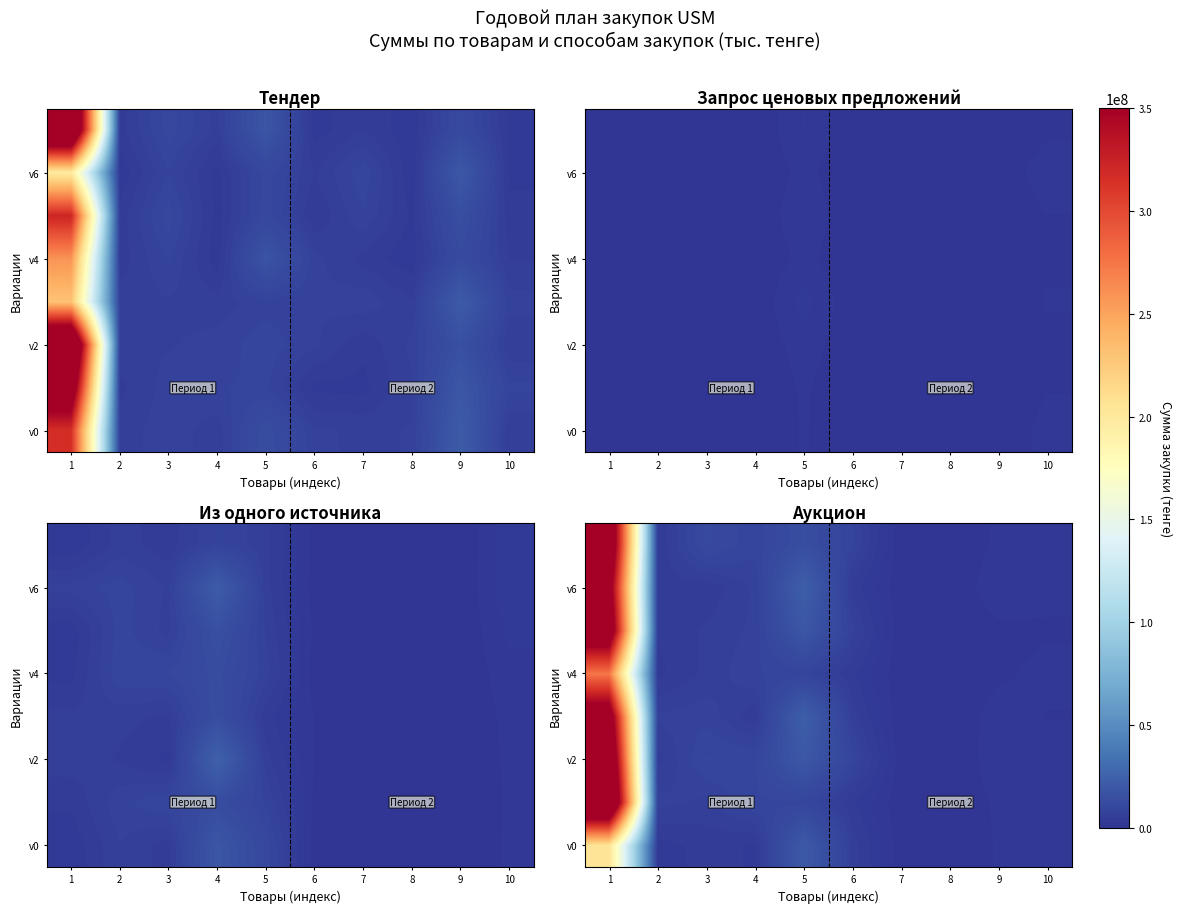

At how many categories does at least one series exceed 144248636?

1